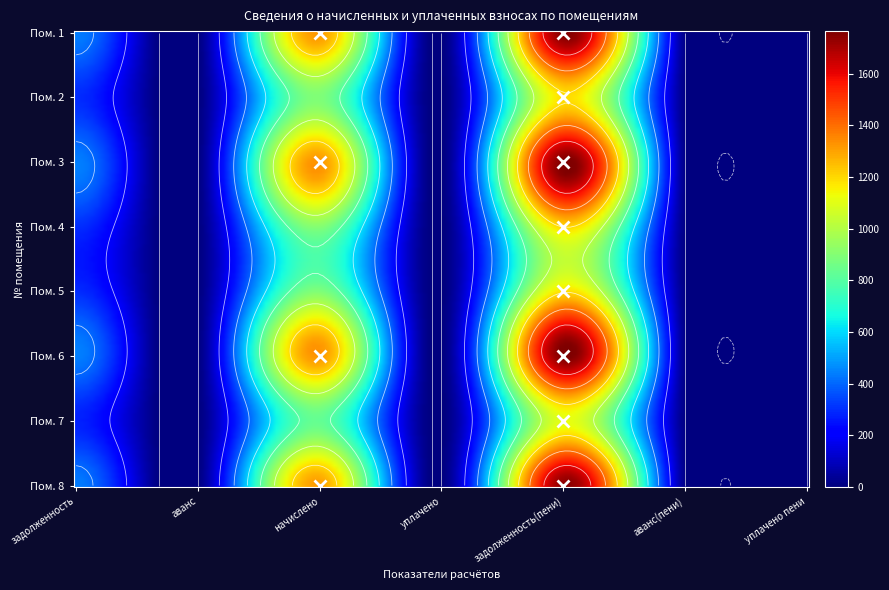

Which series has the largest total across all categories?

3